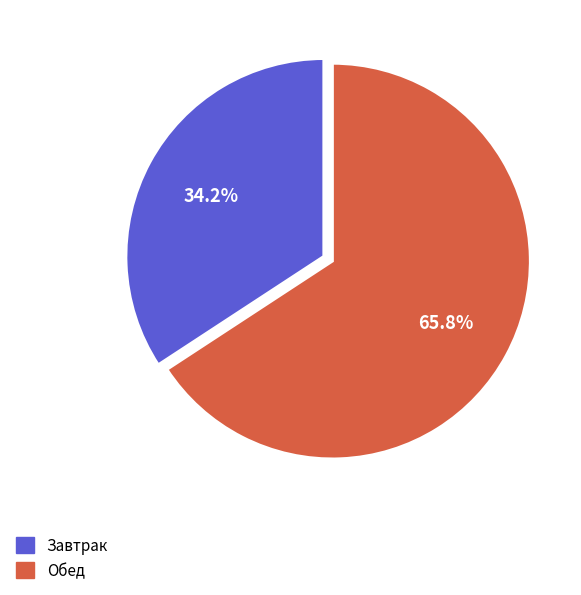

Does any single category account for the majority?

Yes